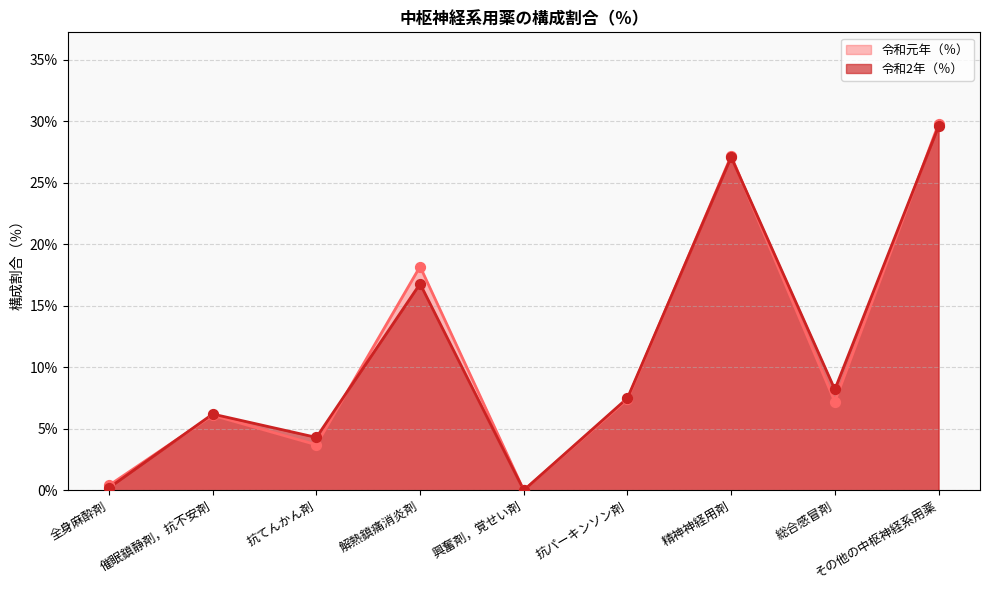

Which series reaches the minimum Y coordinate?

令和元年（％）